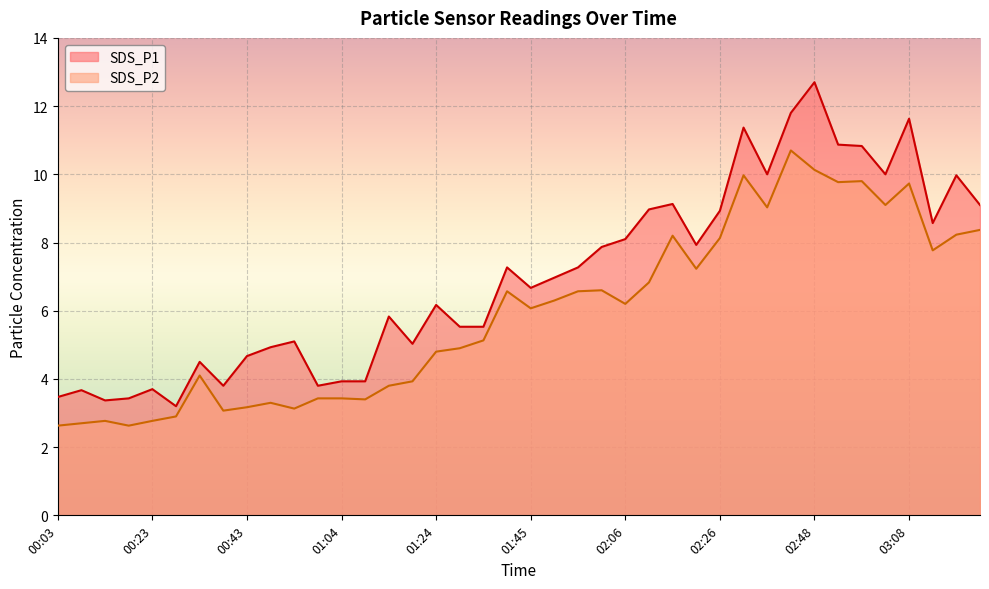

What is the difference between the highest and lowest values at 02:16?

0.9